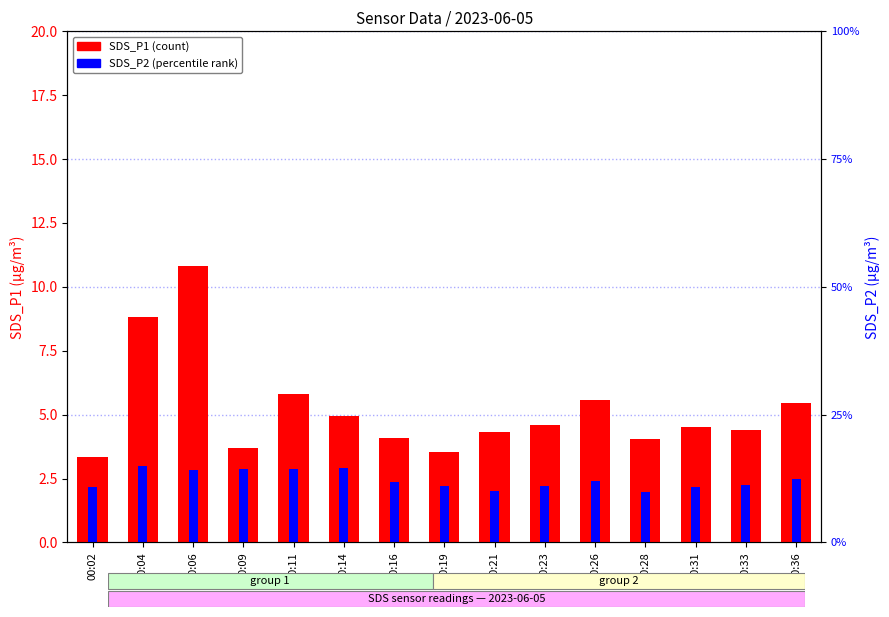

Is the value of SDS_P1 at 00:06 greater than the value of SDS_P2 at 00:02?

Yes